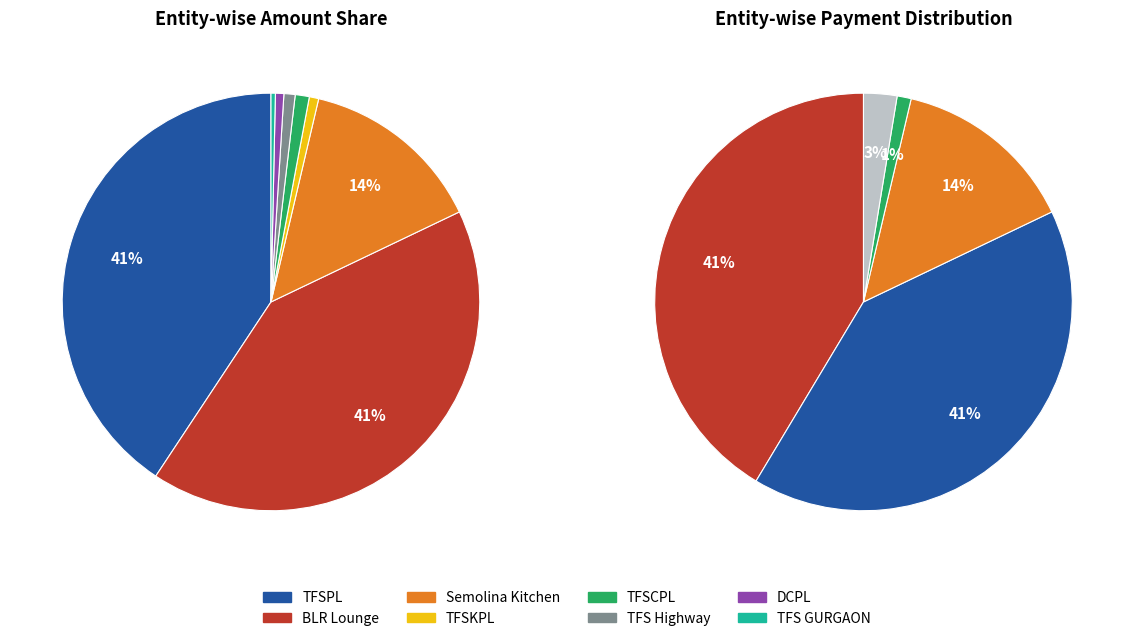

What percentage do TFS Highway and TFSCPL together represent?

2.0%